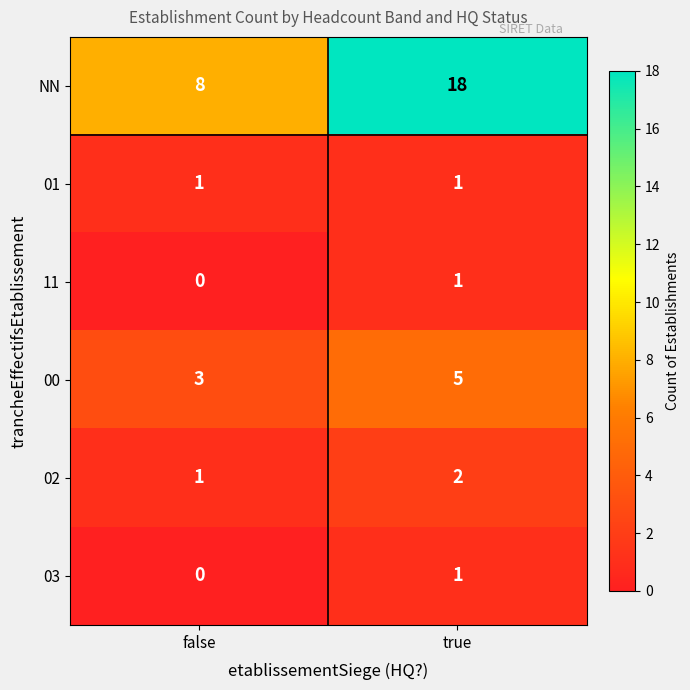

The value of 00 at true is 7. True or false?

False